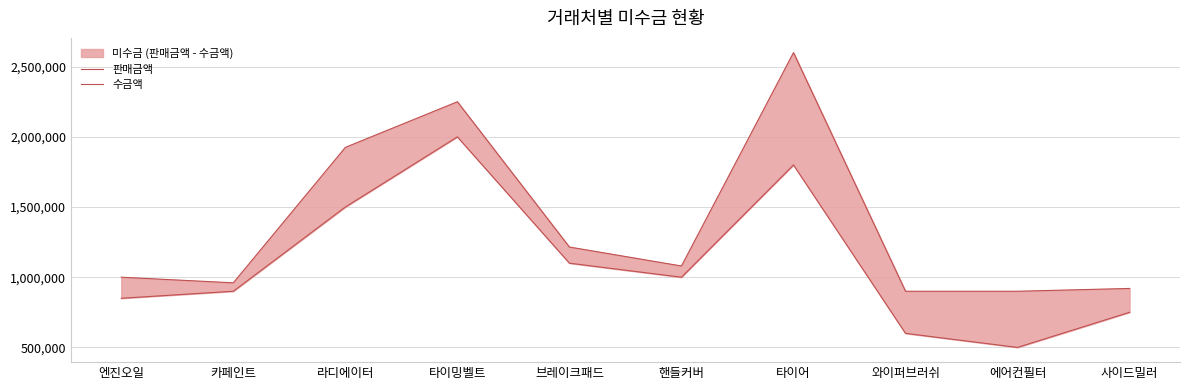

Reading left to right, what are all the values shown in this chart?

판매금액: 1000000	960000	1925000	2250000	1215000	1080000	2600000	900000	900000	920000
수금액: 850000	900000	1500000	2000000	1100000	1000000	1800000	600000	500000	750000